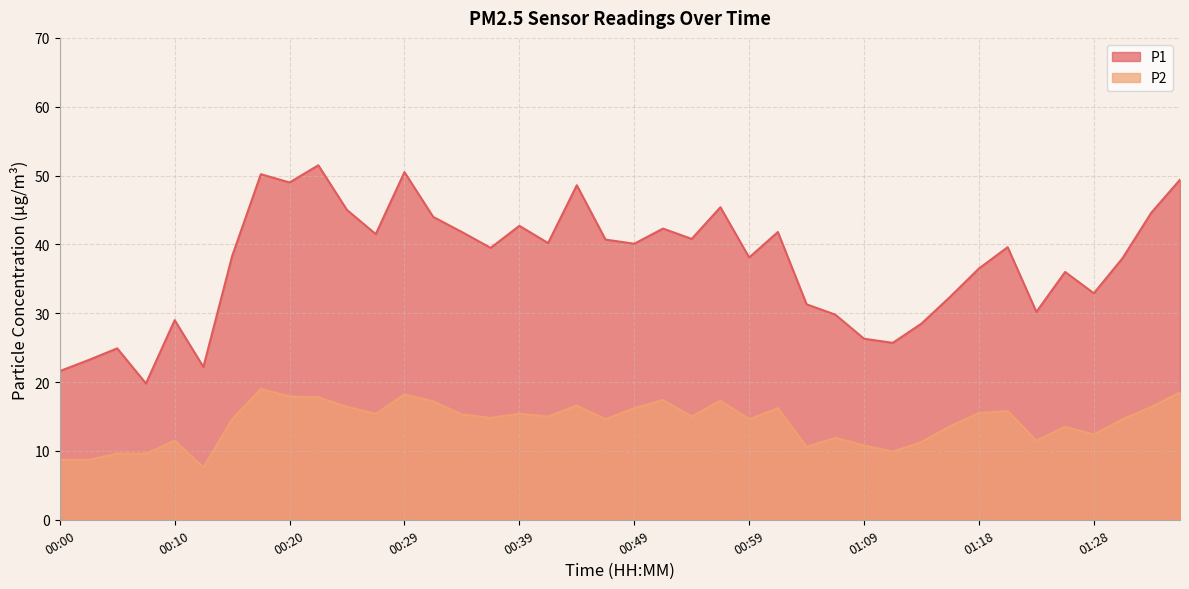

In P2, how many points are higher than both neighbors (excluding endpoints)?

11